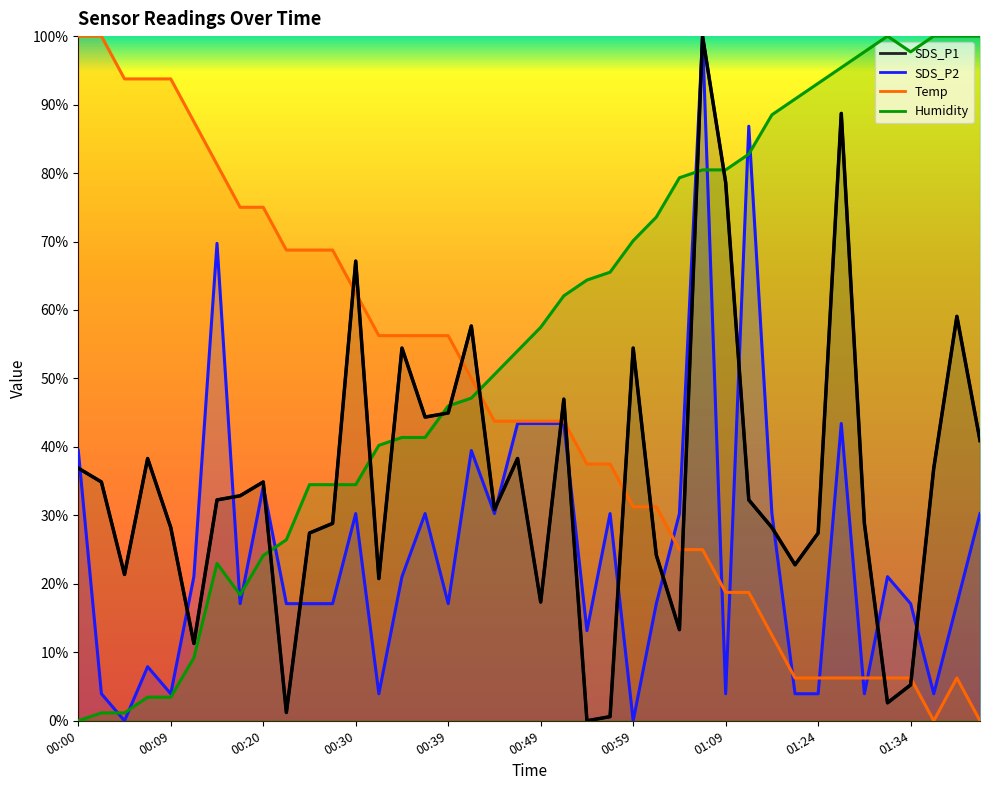

Which series changed the most between 00:02 and 00:27?

Humidity